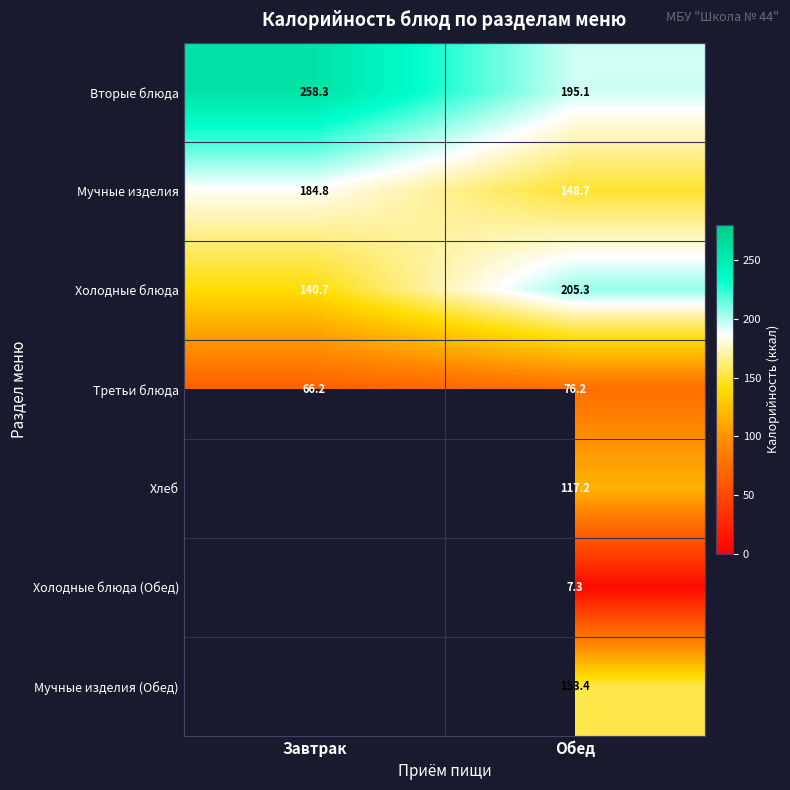

What is the maximum value shown in the chart?

258.3